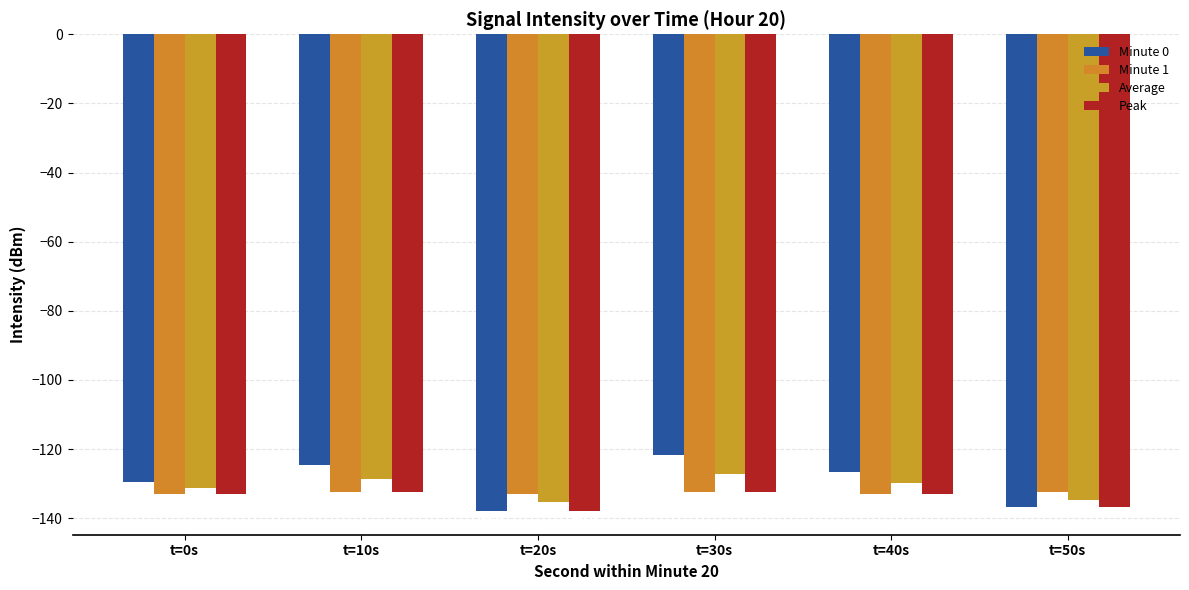

At which category is the sum across all series the highest?

t=30s